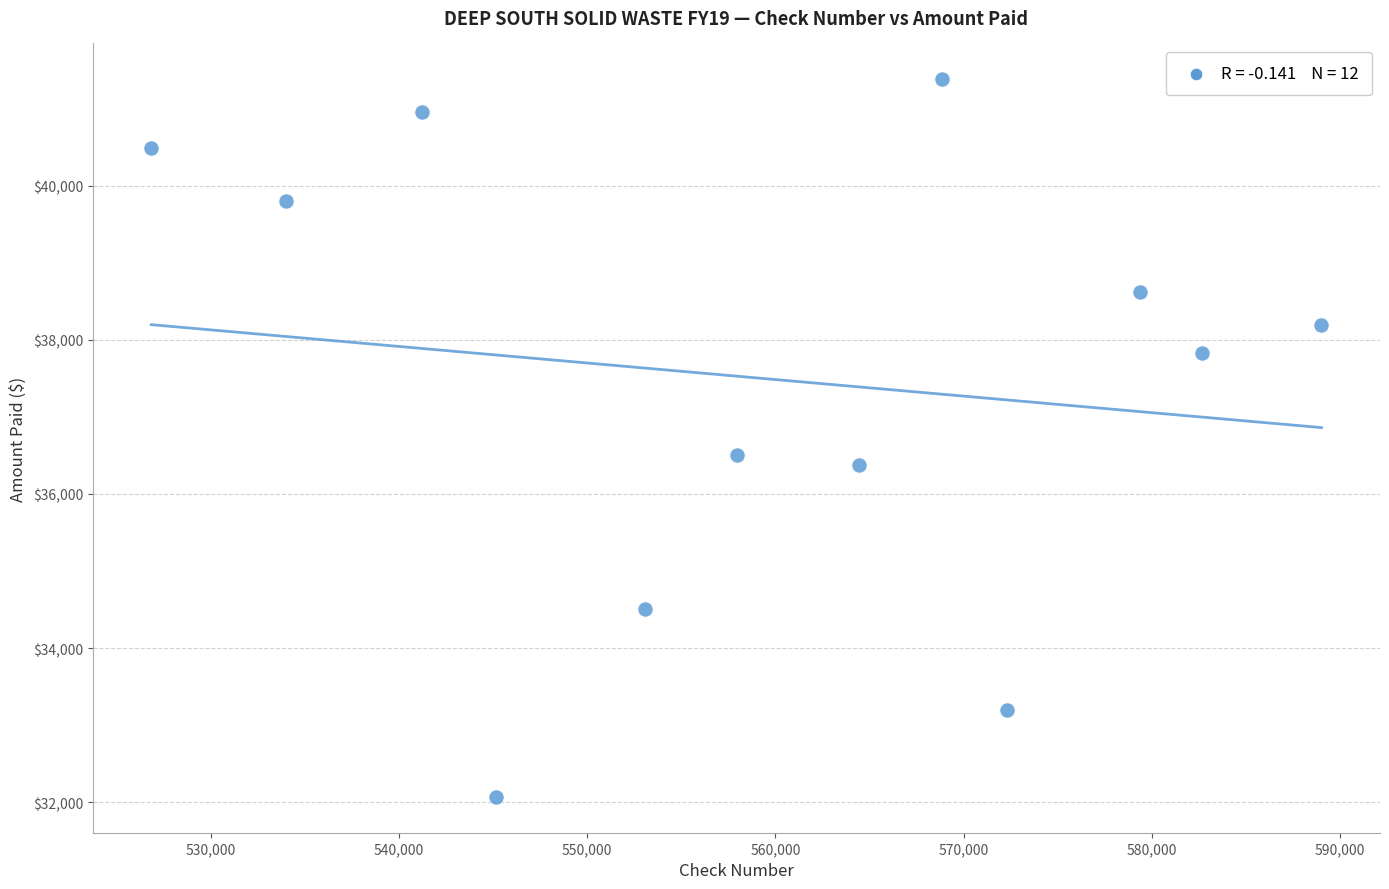

What is the average X value?

559577.9